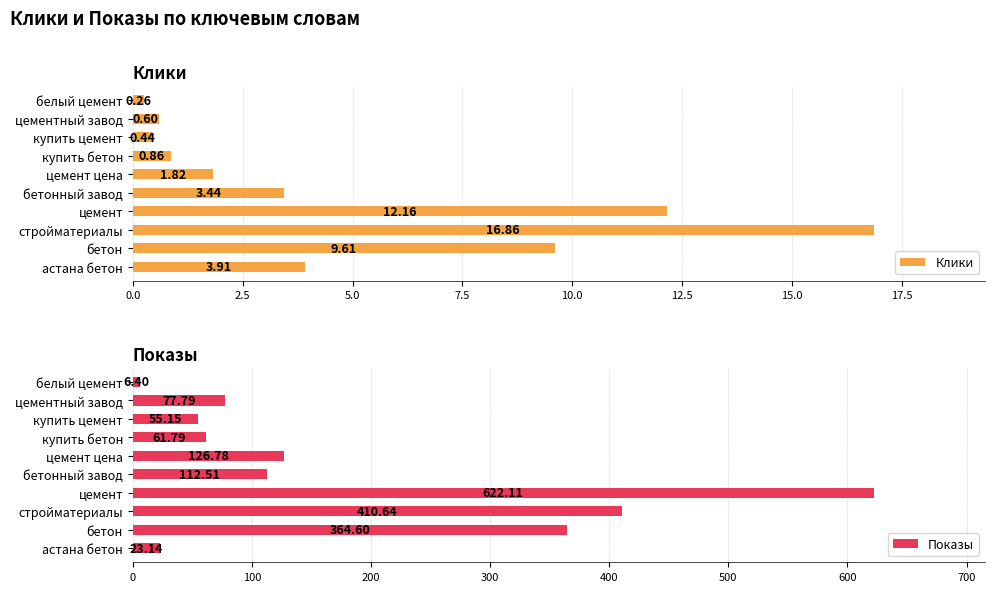

What is the difference between the maximum and minimum values in the Показы series?

615.7